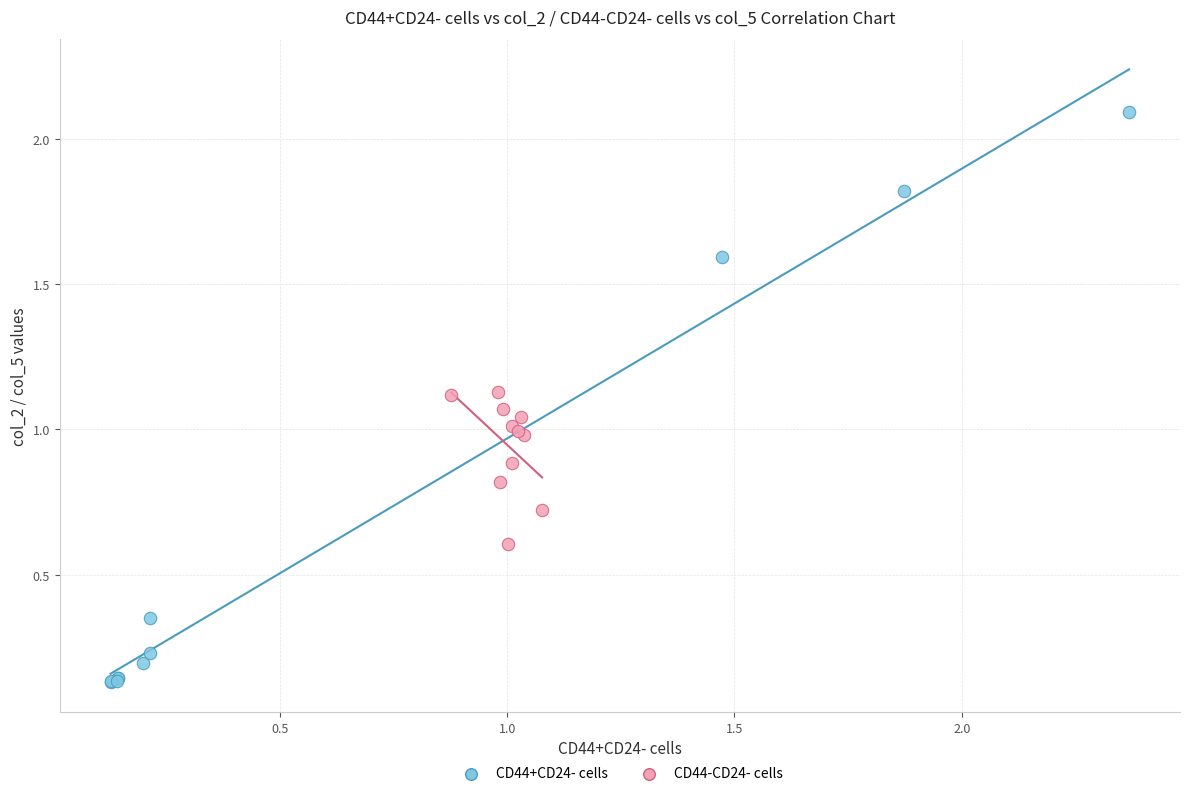

Which series has the widest spread of Y values?

CD44+CD24- cells